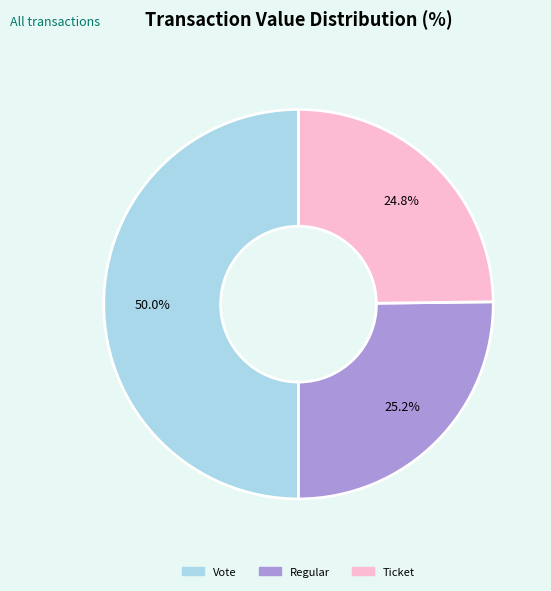

What percentage do Regular and Ticket together represent?

50.0%